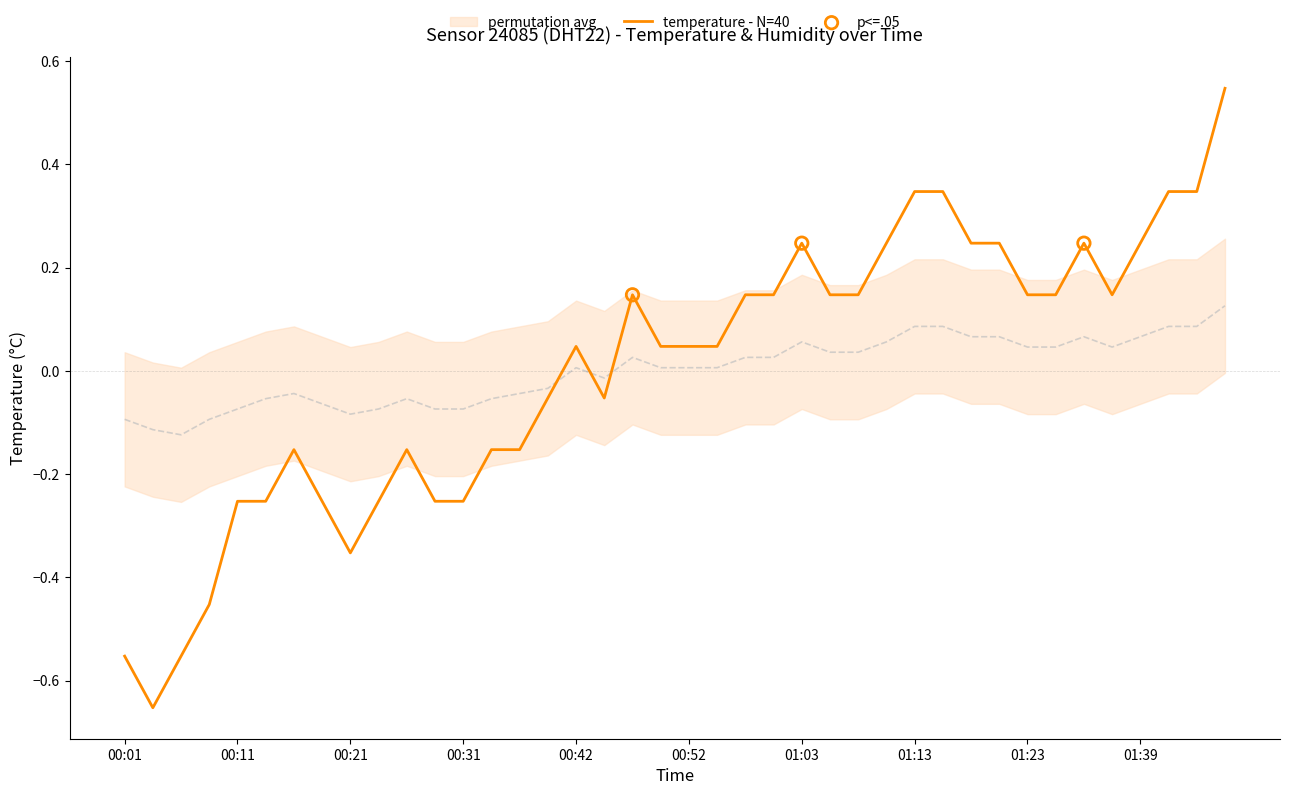

At which category is the sum across all series the highest?

01:47